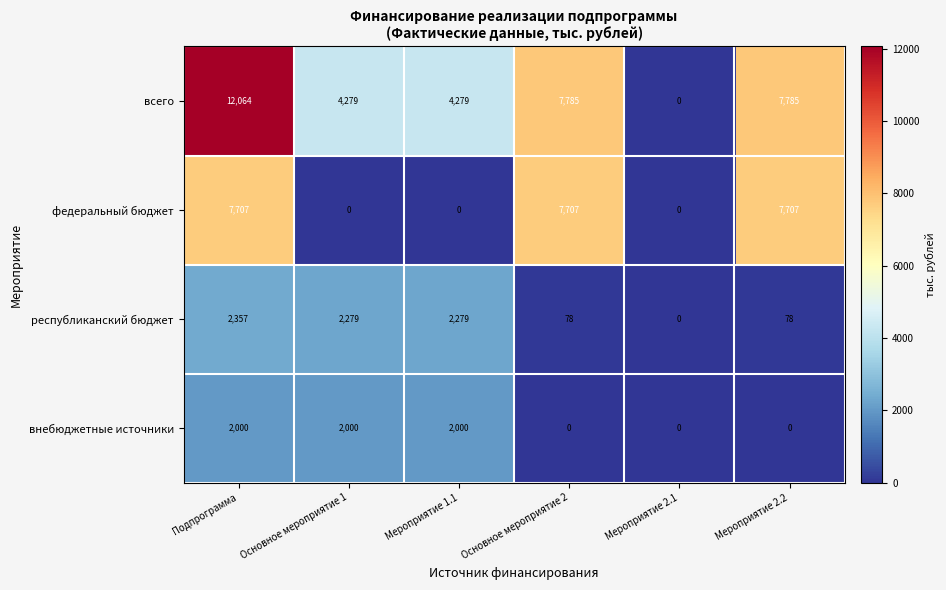

Which series has the largest range (max minus min)?

всего